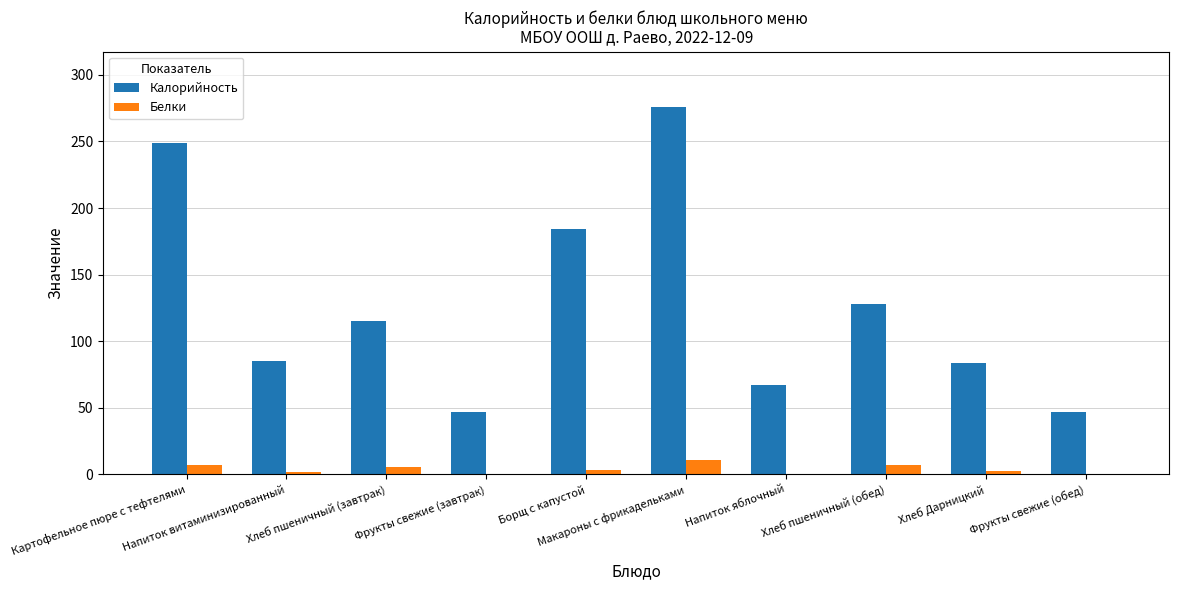

Which series has the largest total across all categories?

Калорийность